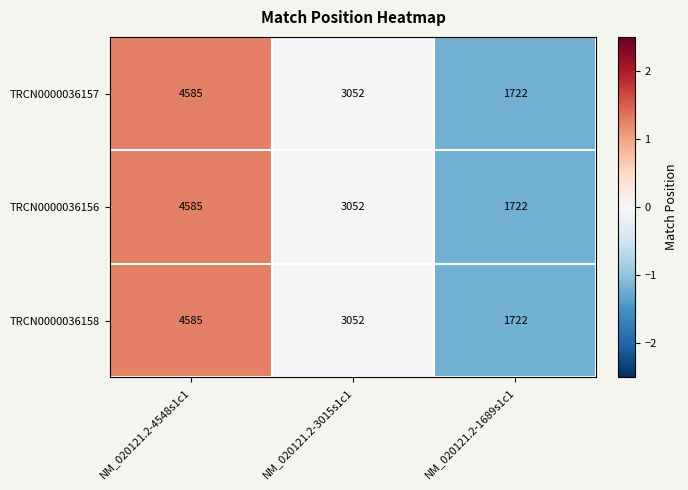

Read the TRCN0000036157 value at NM_020121.2-4548s1c1.

4585